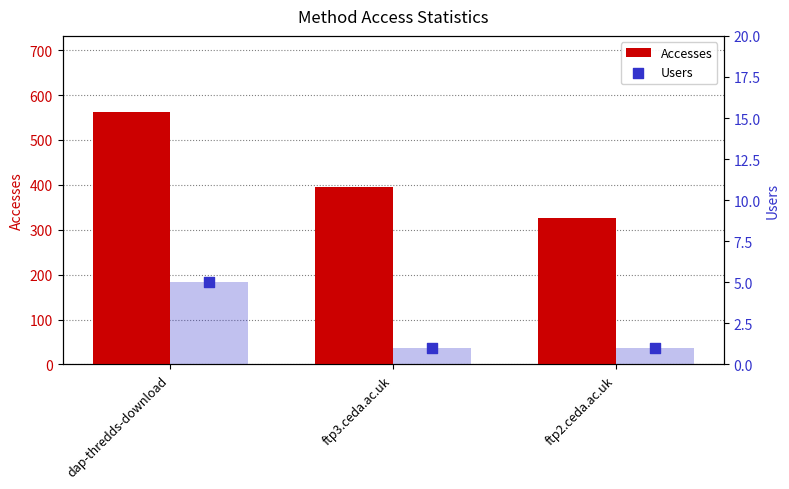

Is the value of Users at dap-thredds-download greater than the value of Users (bar) at ftp3.ceda.ac.uk?

Yes